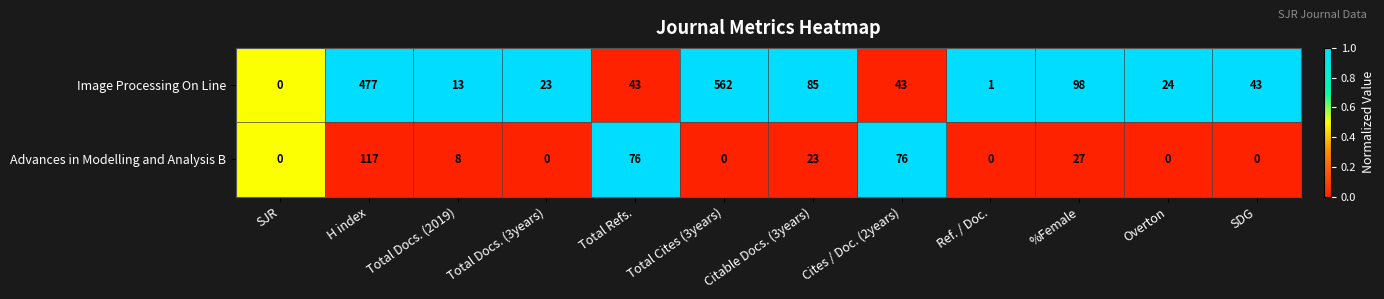

At which category is the sum across all series the highest?

H index